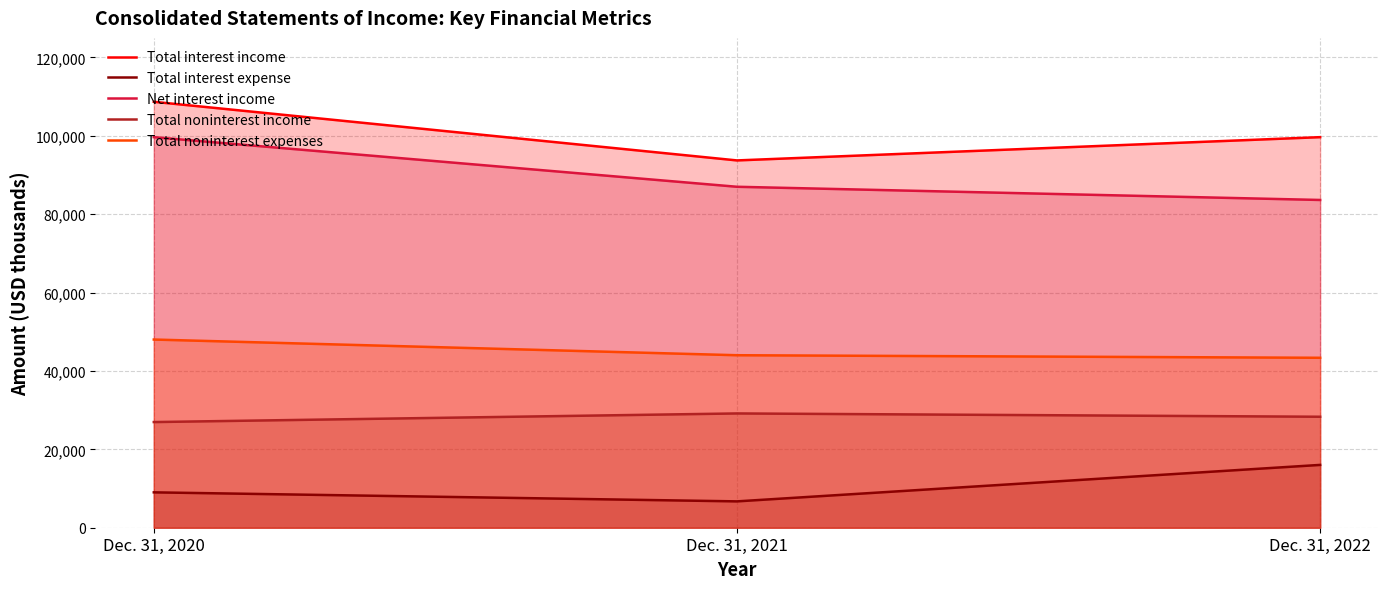

Where does the Total interest expense series first go above 9024?

Dec. 31, 2022